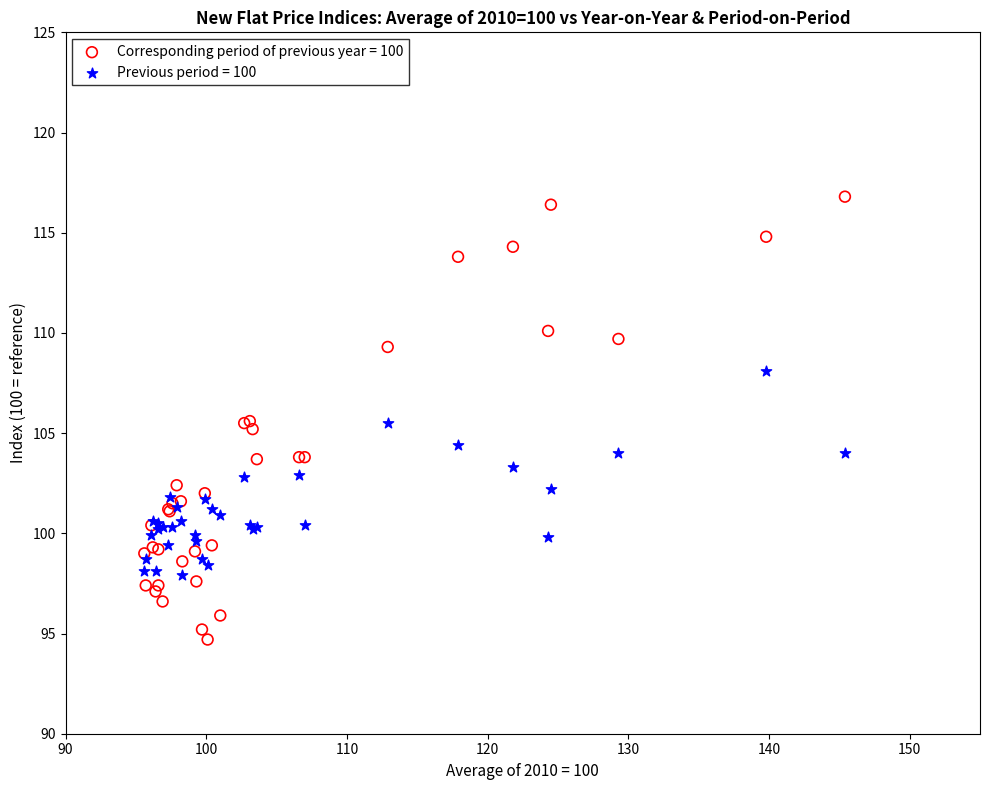

Which series reaches the maximum Y coordinate?

Corresponding period of previous year = 100